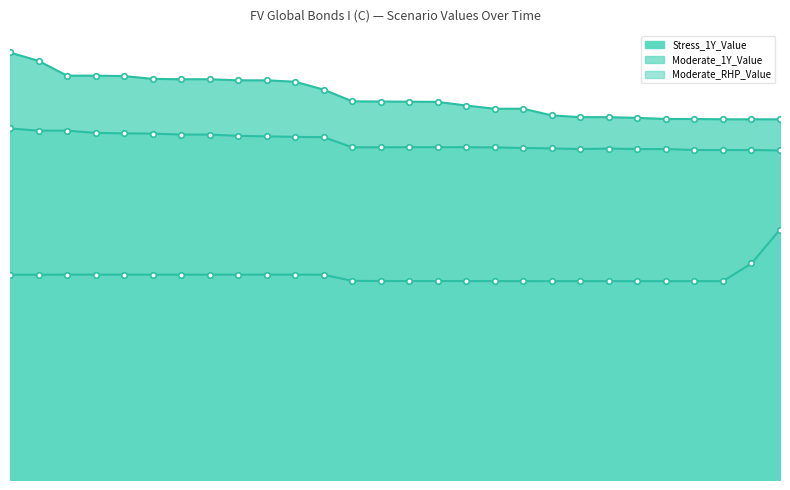

What is the value of the Moderate_RHP_Value point at the 17th from the left?

11385.6